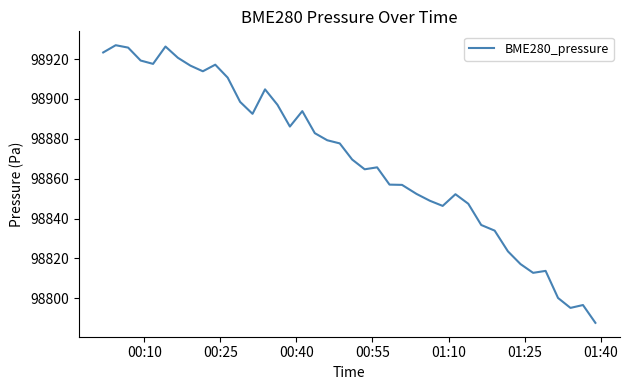

What is the maximum value shown in the chart?

98926.9